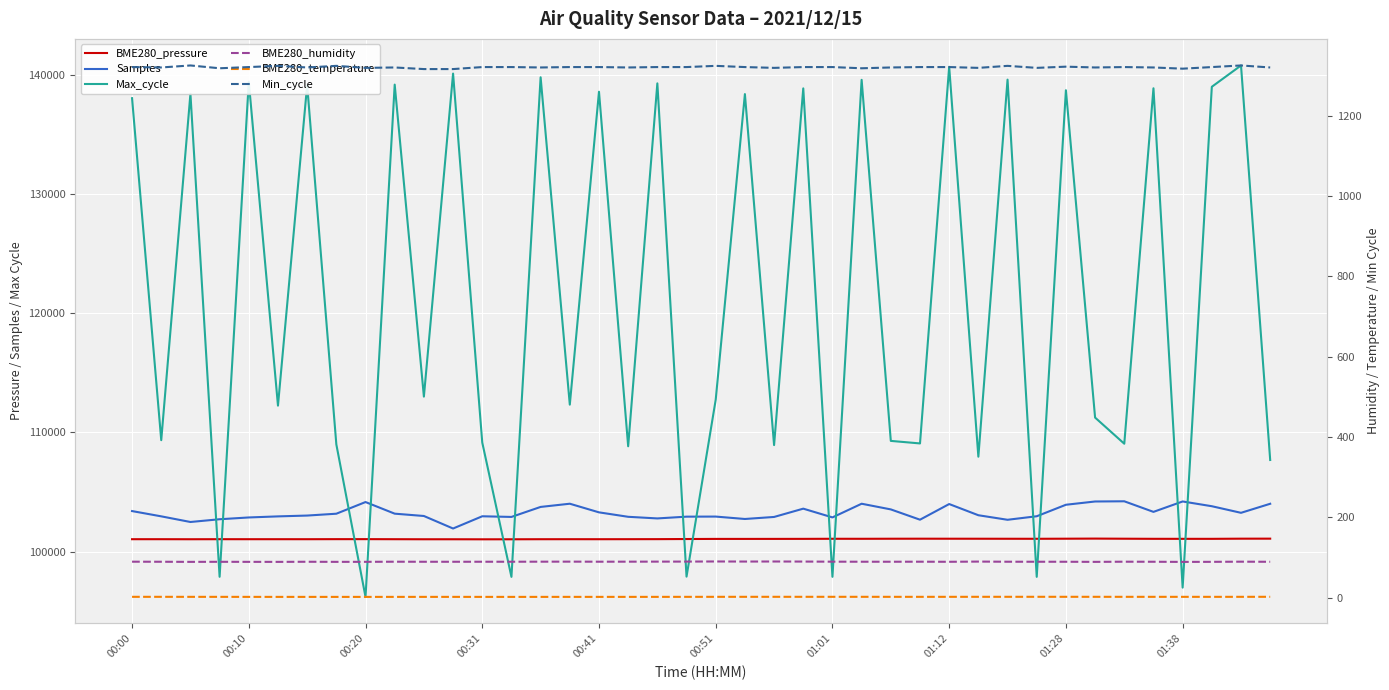

What is the difference between the highest and lowest values at 01:28?

138692.7